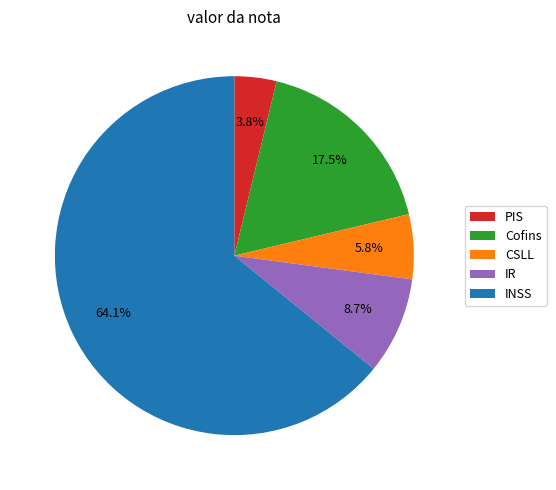

The PIS slice represents 4% of the pie. True or false?

True